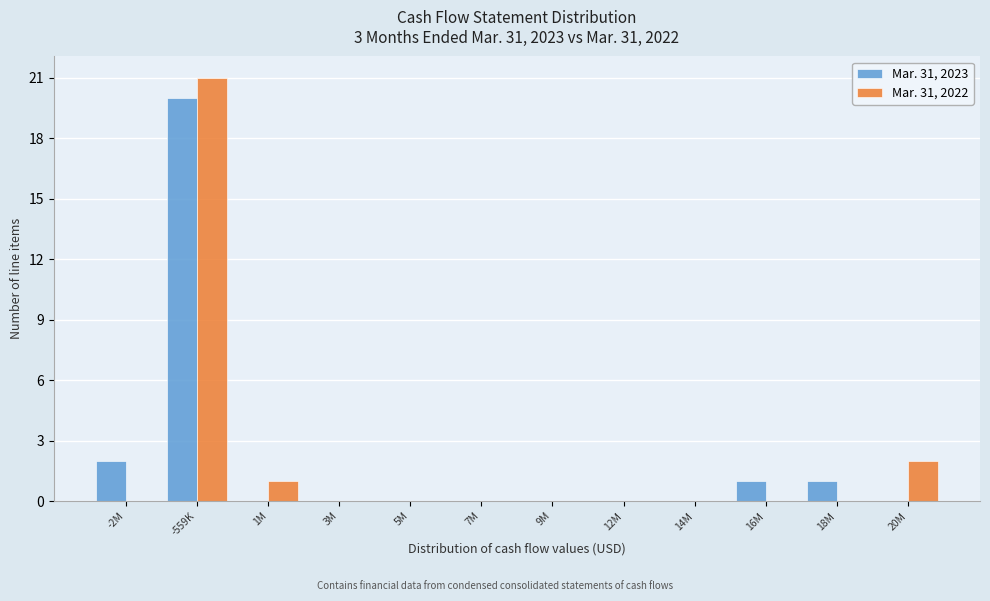

Reading left to right, transcribe all the data shown in this chart.

Mar. 31, 2023: -2M=2	-559K=20	1M=0	3M=0	5M=0	7M=0	9M=0	12M=0	14M=0	16M=1	18M=1	20M=0
Mar. 31, 2022: -2M=0	-559K=21	1M=1	3M=0	5M=0	7M=0	9M=0	12M=0	14M=0	16M=0	18M=0	20M=2